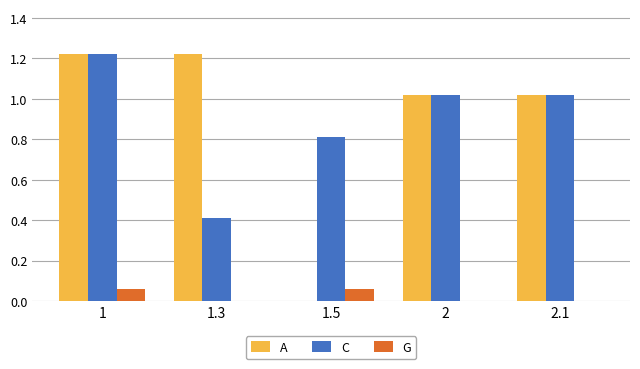

Which series has the widest spread of values?

A